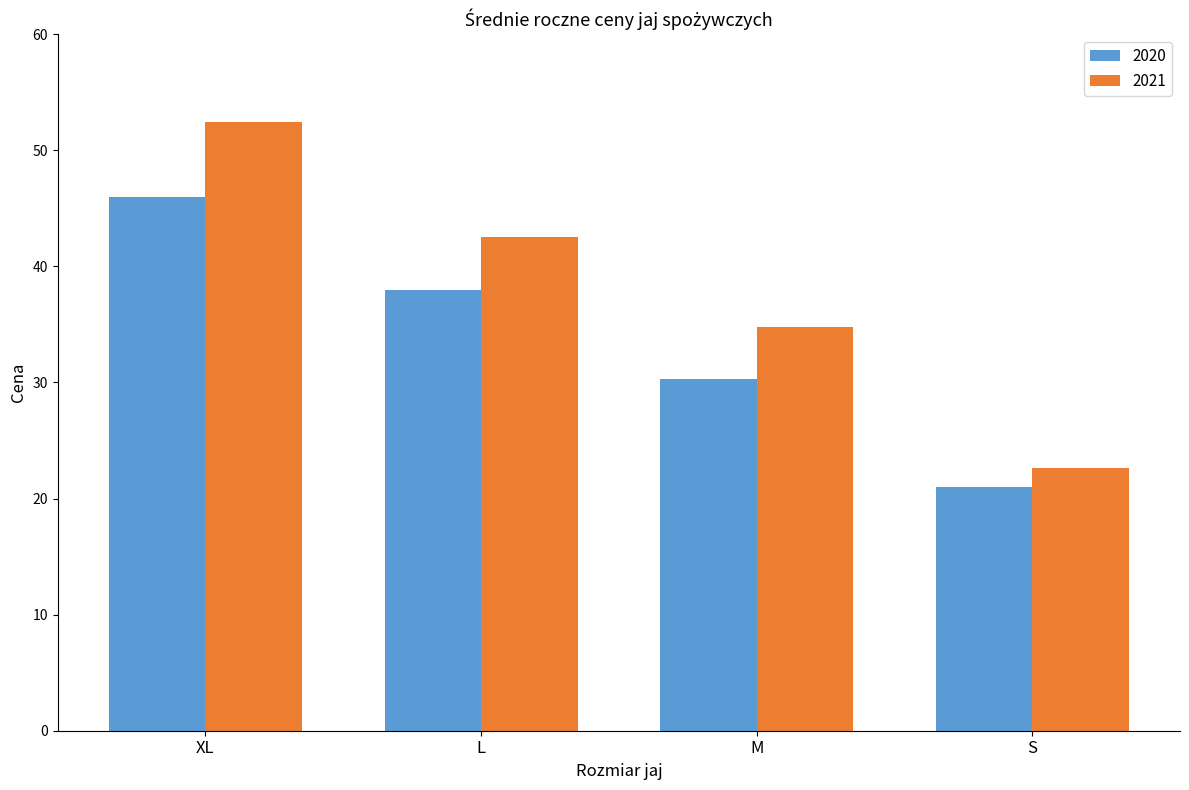

Which category has the highest value across all series?

XL